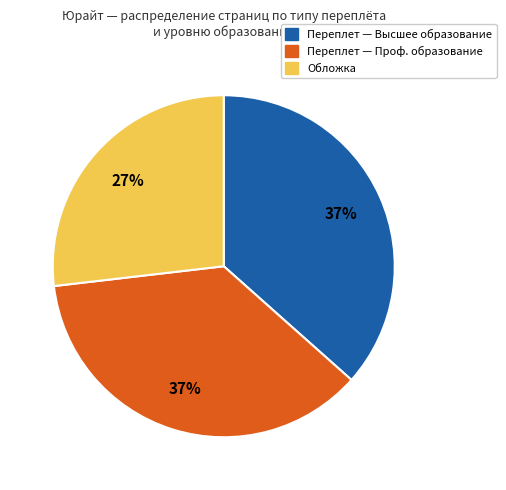

To the nearest percent, what is the average slice percentage?

33%